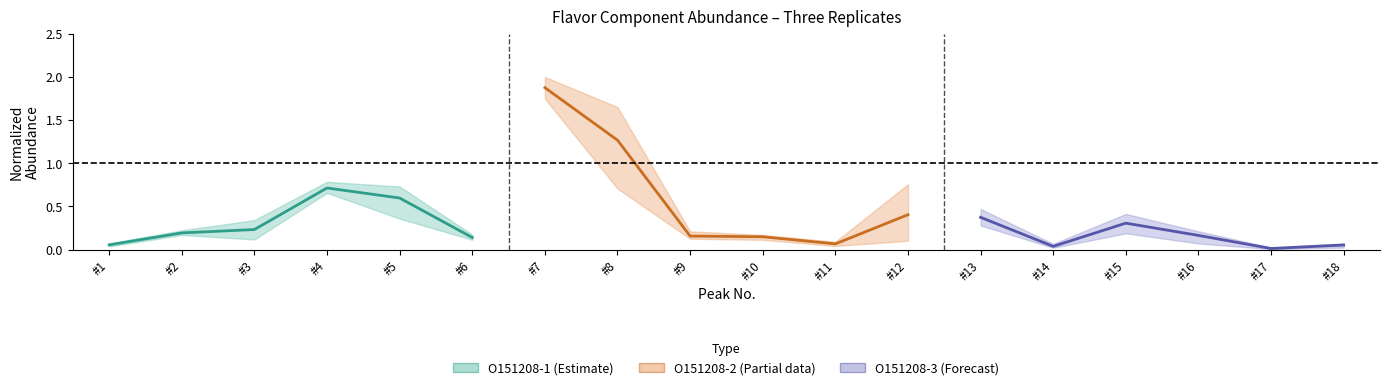

At how many categories does at least one series exceed 1?

2